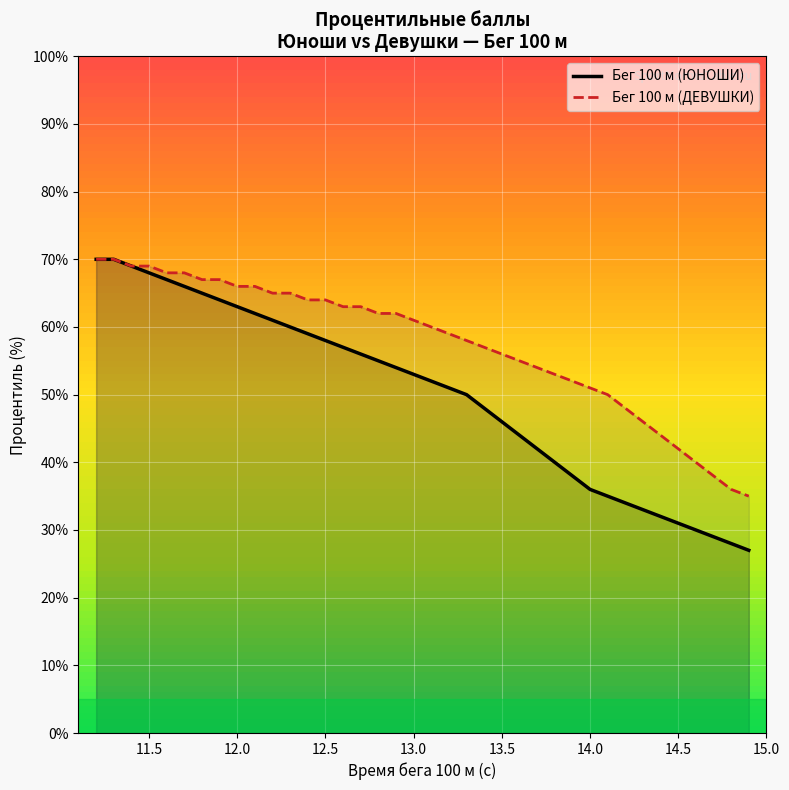

Is the value of Бег 100 м (ДЕВУШКИ) at 14.4 greater than the value of Бег 100 м (ЮНОШИ) at 14.9?

Yes